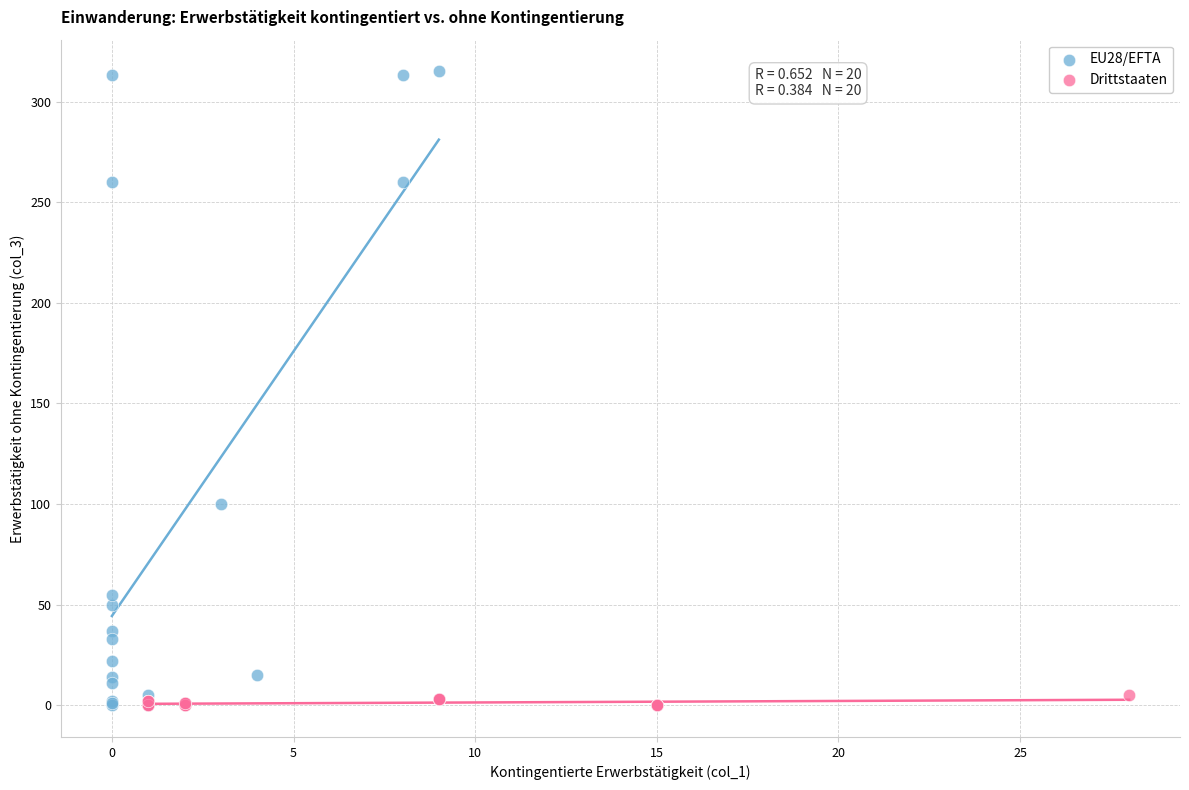

Which series contains the highest Y value?

EU28/EFTA